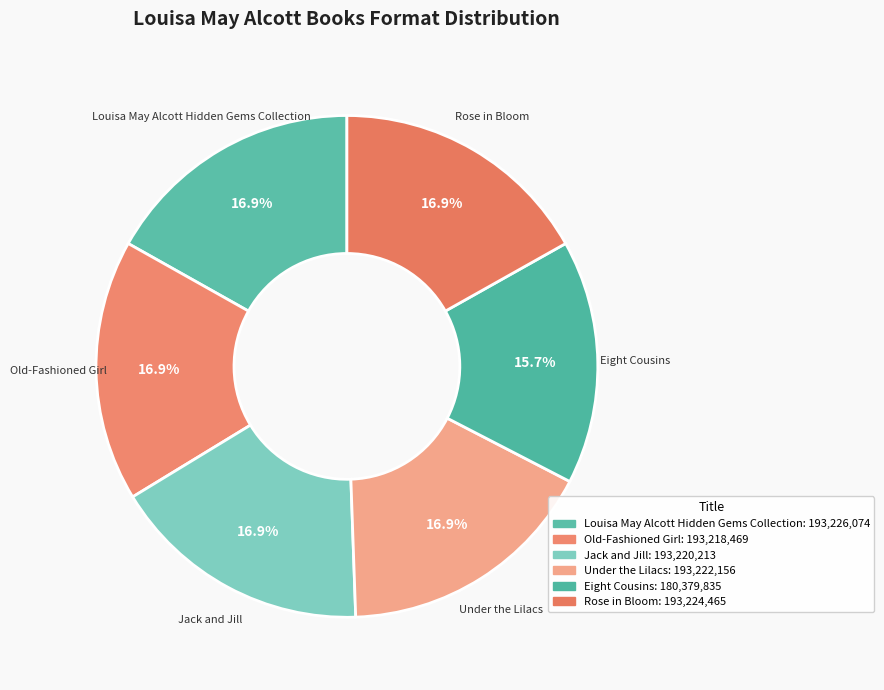

Rank the categories by value from highest to lowest.

Louisa May Alcott Hidden Gems Collection, Rose in Bloom, Under the Lilacs, Jack and Jill, Old-Fashioned Girl, Eight Cousins